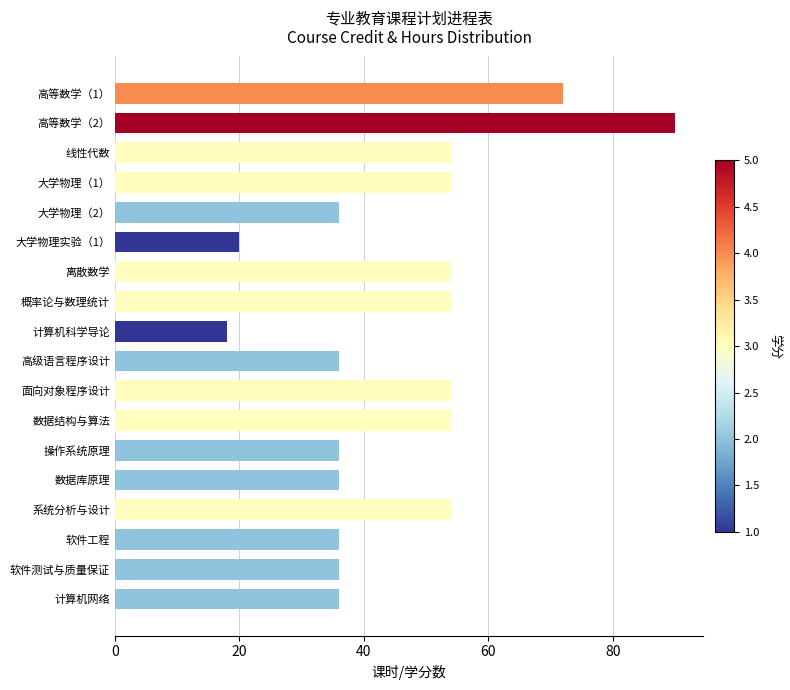

Which has a higher value, 系统分析与设计 or 高等数学（1）?

高等数学（1）